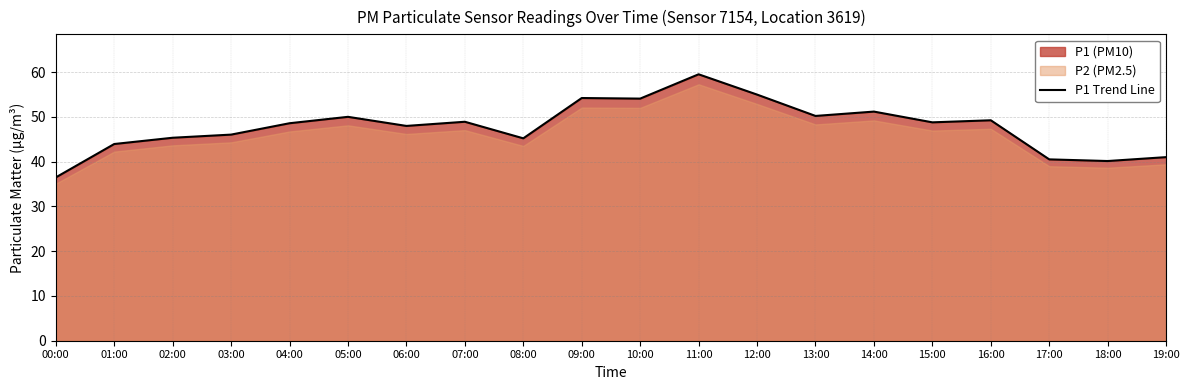

What is the value of the 9th point from the left?

45.2